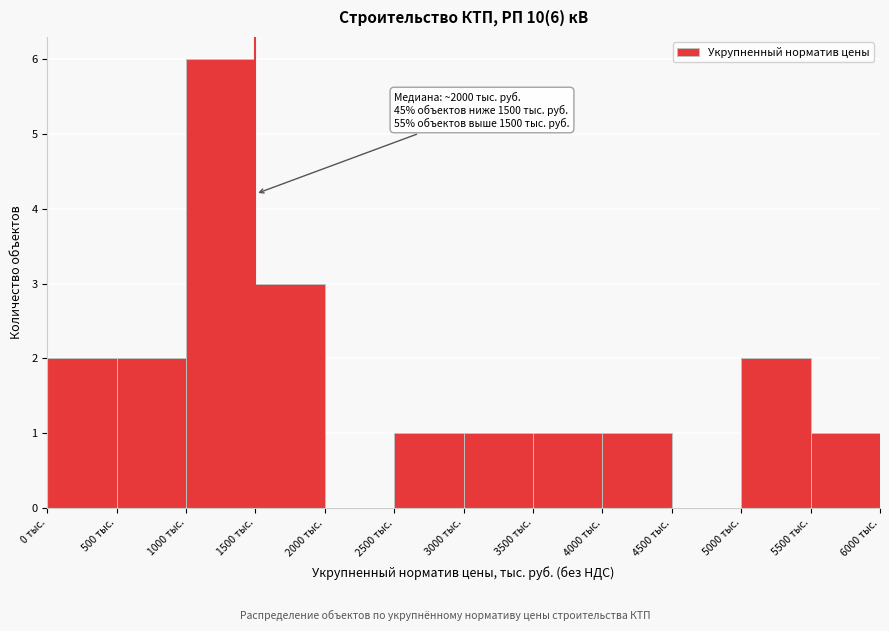

Which range on the x-axis has the tallest bar?

1000 to 1500